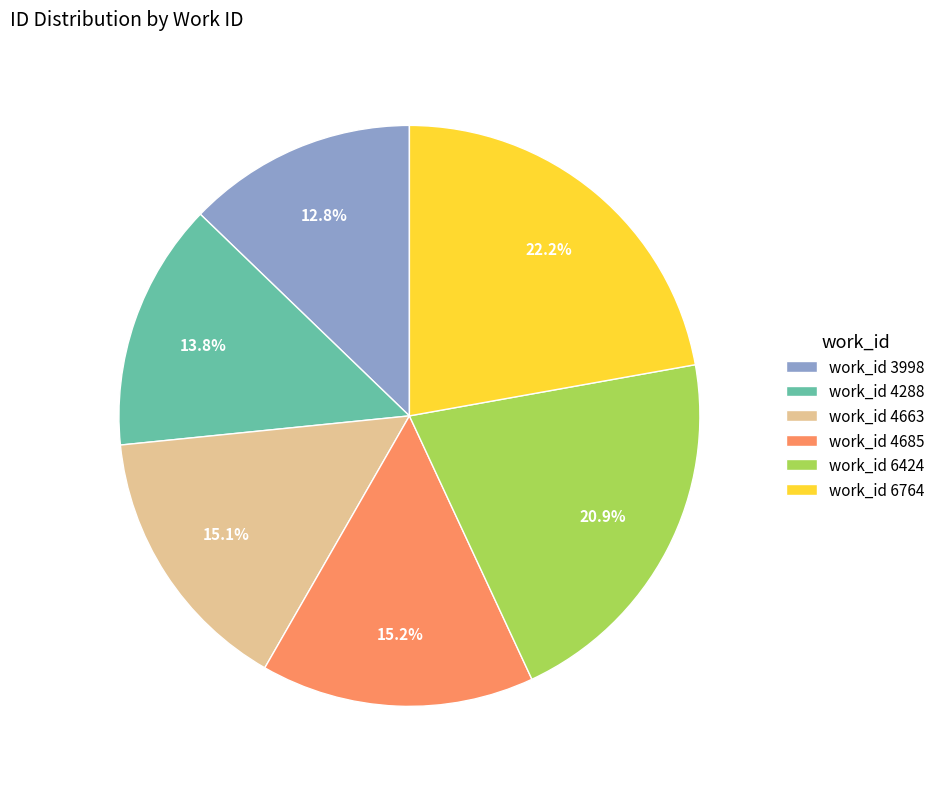

Which category has the smallest portion of the pie?

work_id 3998